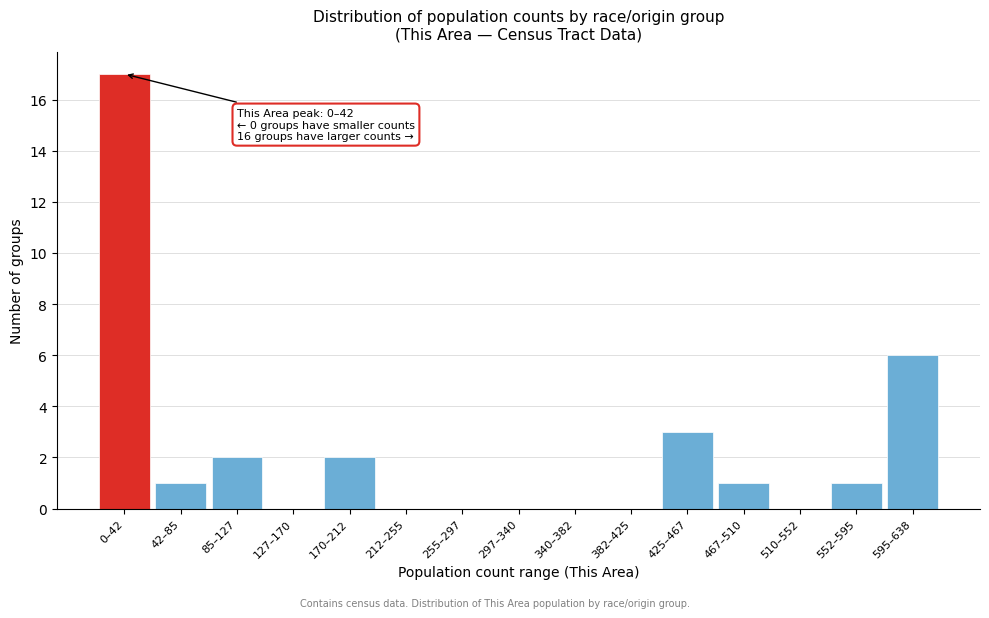

Reading left to right, transcribe all the data shown in this chart.

0–42=17	42–85=1	85–127=2	127–170=0	170–212=2	212–255=0	255–297=0	297–340=0	340–382=0	382–425=0	425–467=3	467–510=1	510–552=0	552–595=1	595–638=6